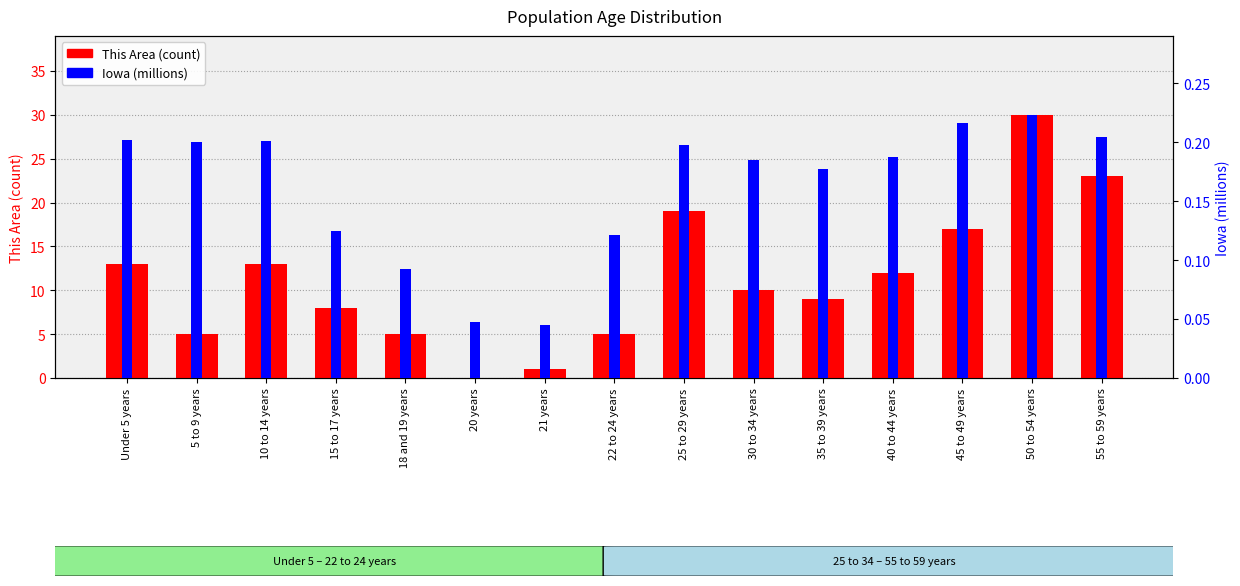

Reading left to right, extract all data points from this chart.

This Area (count): Under 5 years=13.0	5 to 9 years=5.0	10 to 14 years=13.0	15 to 17 years=8.0	18 and 19 years=5.0	20 years=0.0	21 years=1.0	22 to 24 years=5.0	25 to 29 years=19.0	30 to 34 years=10.0	35 to 39 years=9.0	40 to 44 years=12.0	45 to 49 years=17.0	50 to 54 years=30.0	55 to 59 years=23.0
Iowa (millions): Under 5 years=0.2	5 to 9 years=0.2	10 to 14 years=0.2	15 to 17 years=0.1	18 and 19 years=0.1	20 years=0.0	21 years=0.0	22 to 24 years=0.1	25 to 29 years=0.2	30 to 34 years=0.2	35 to 39 years=0.2	40 to 44 years=0.2	45 to 49 years=0.2	50 to 54 years=0.2	55 to 59 years=0.2